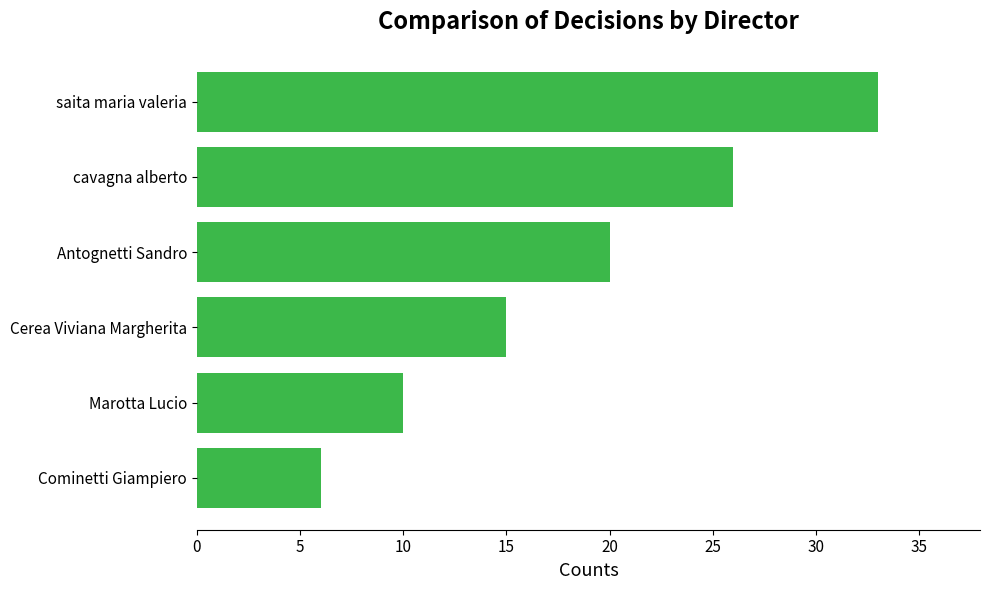

Reading top to bottom, list all the values displayed in this chart.

33	26	20	15	10	6